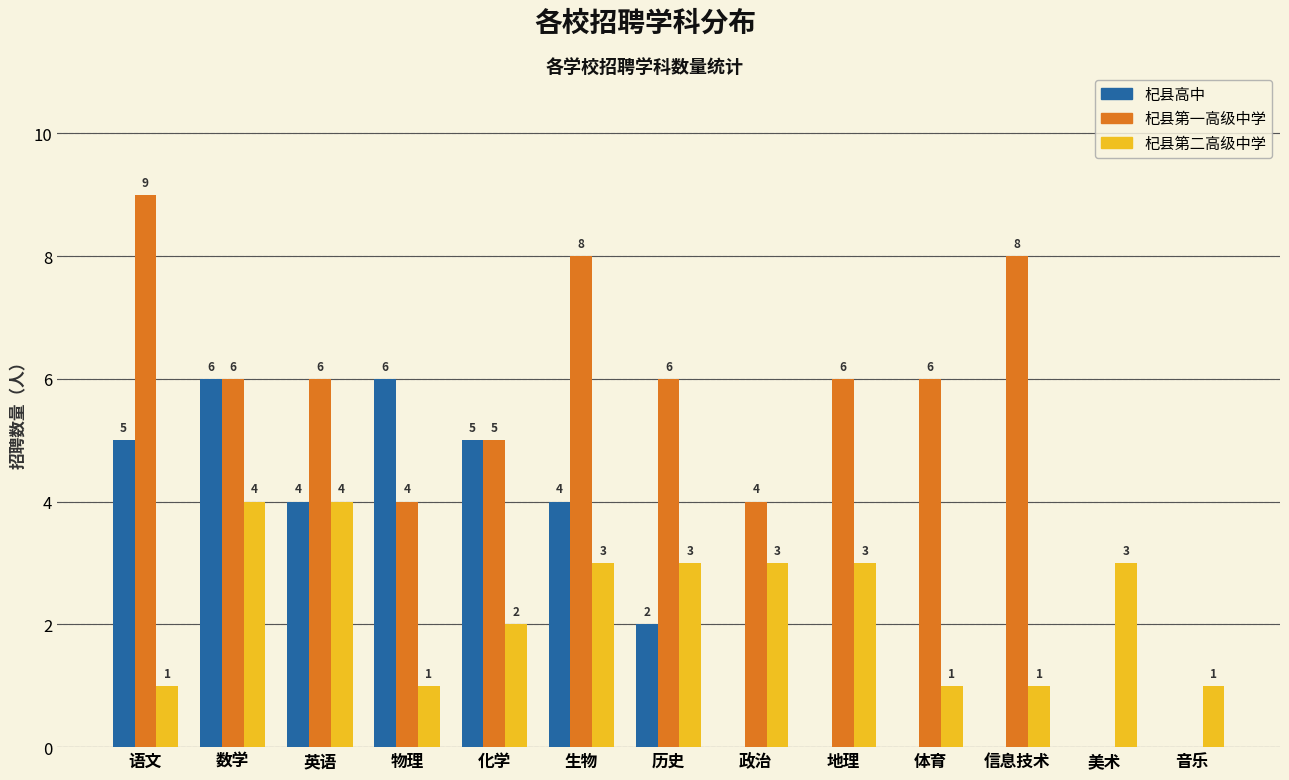

Reading left to right, what are all the values shown in this chart?

杞县高中: 语文=5	数学=6	英语=4	物理=6	化学=5	生物=4	历史=2	政治=0	地理=0	体育=0	信息技术=0	美术=0	音乐=0
杞县第一高级中学: 语文=9	数学=6	英语=6	物理=4	化学=5	生物=8	历史=6	政治=4	地理=6	体育=6	信息技术=8	美术=0	音乐=0
杞县第二高级中学: 语文=1	数学=4	英语=4	物理=1	化学=2	生物=3	历史=3	政治=3	地理=3	体育=1	信息技术=1	美术=3	音乐=1